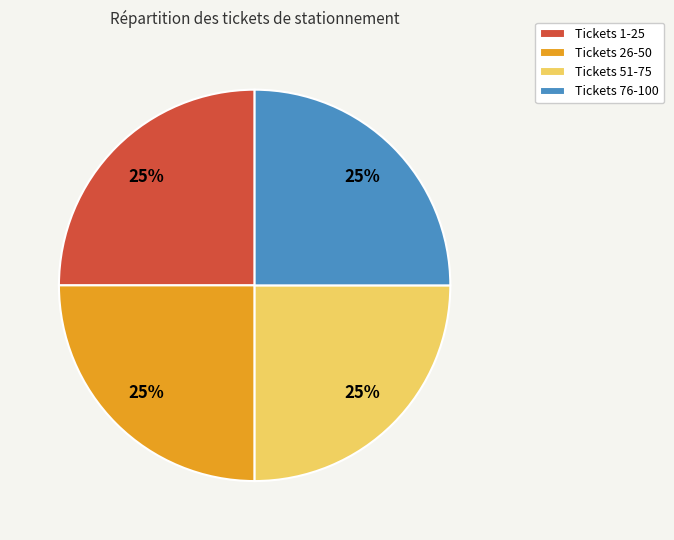

To the nearest percent, what is the average slice percentage?

25%